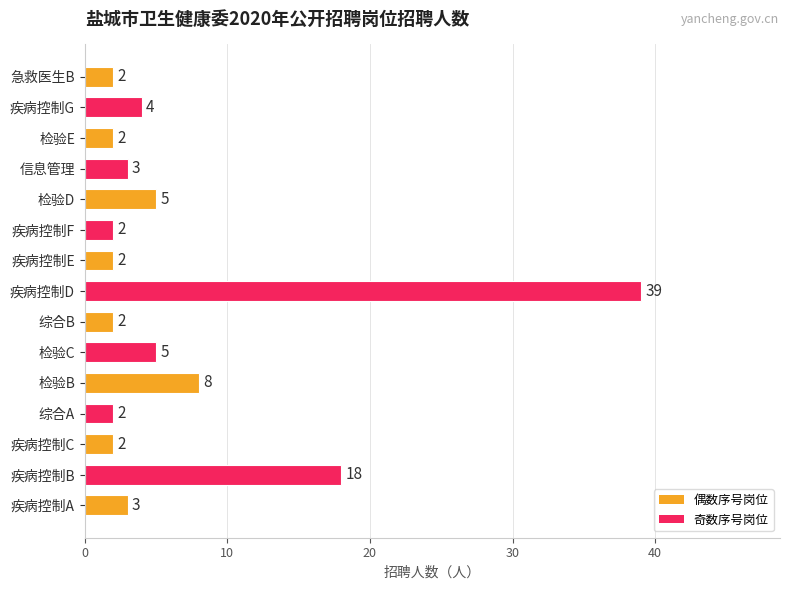

What is the difference between the maximum and minimum values?

37